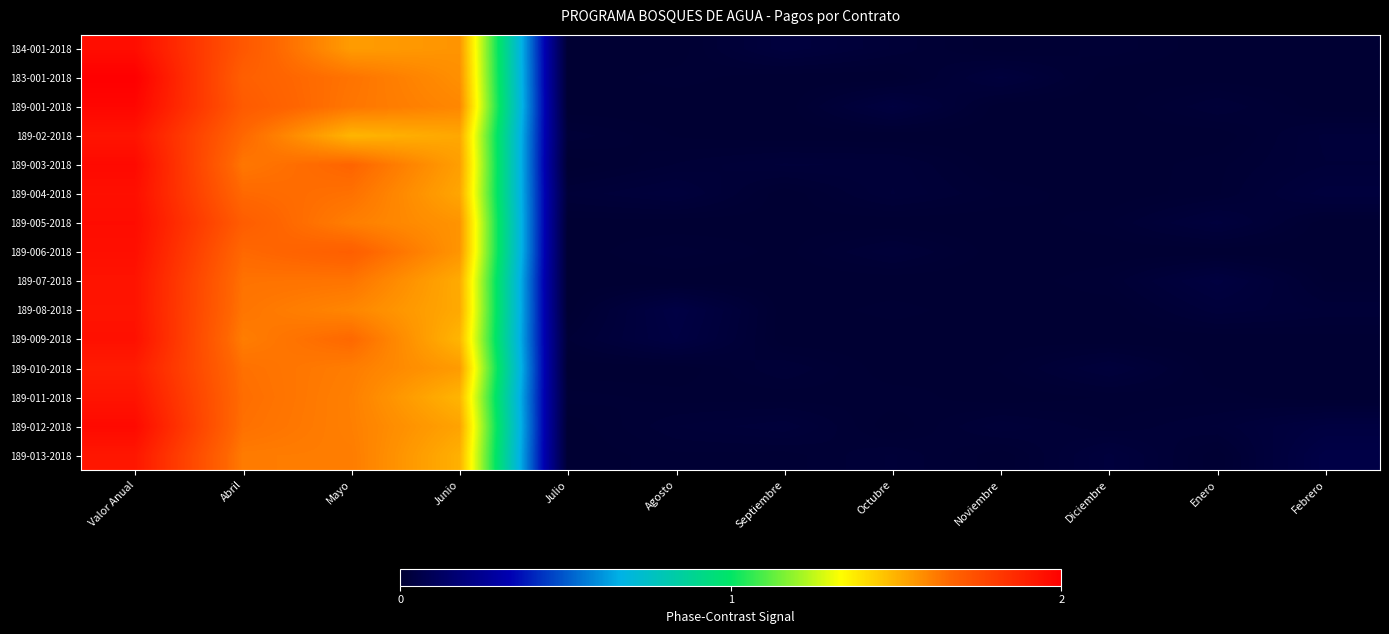

Which series has the largest total across all categories?

189-001-2018